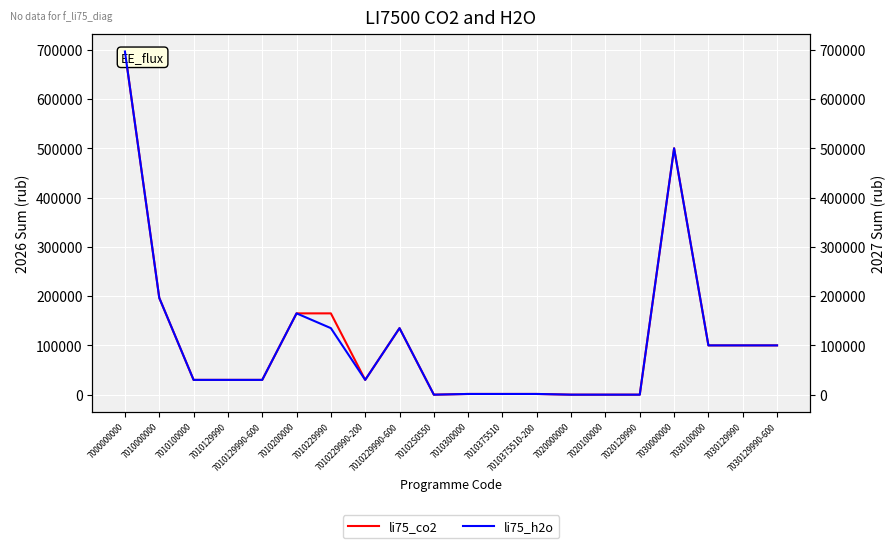

True or false: li75_h2o has a value of 248342 at 7020100000.

False